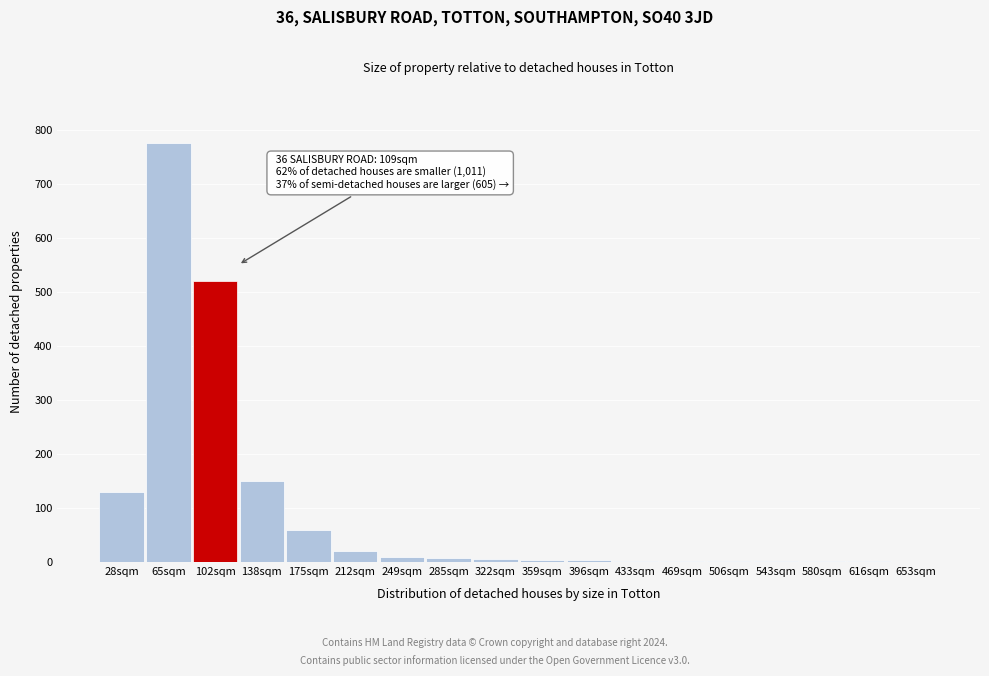

What is the maximum value shown in the chart?

775